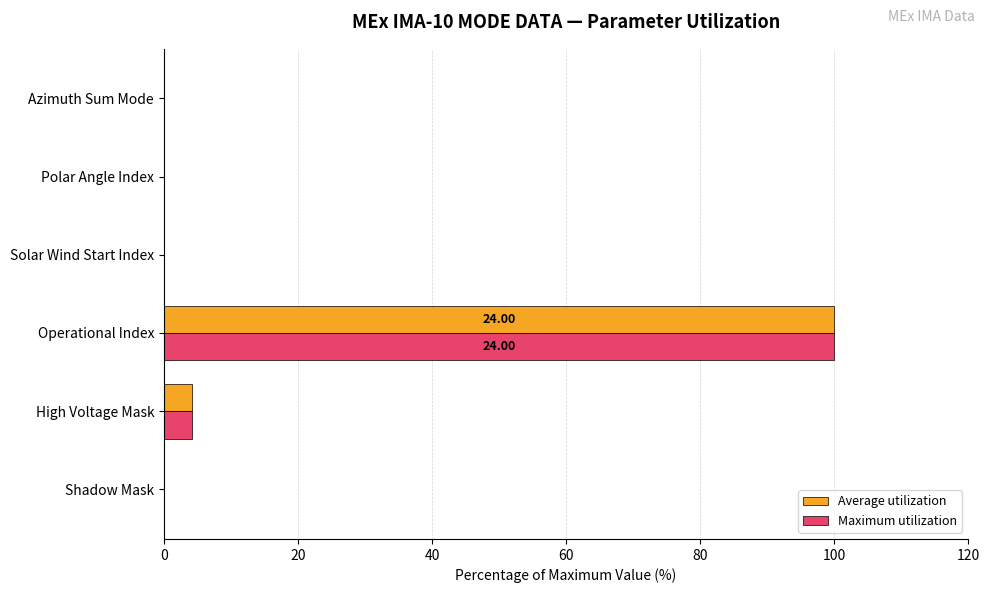

What is the total value across all series at Operational Index?

200.0